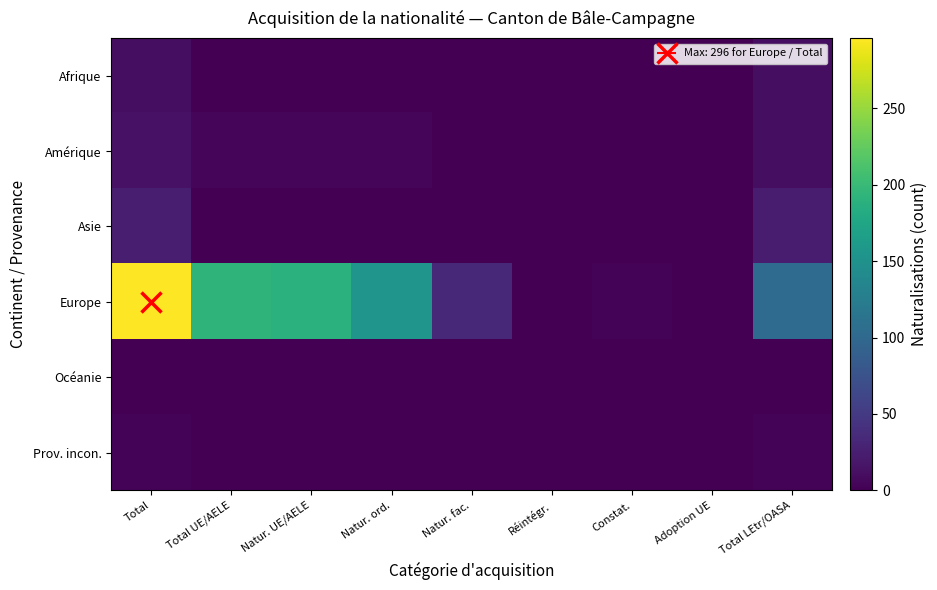

Reading left to right, extract all data points from this chart.

Afrique: Total=11	Total UE/AELE=0	Natur. UE/AELE=0	Natur. ord.=0	Natur. fac.=0	Réintégr.=0	Constat.=0	Adoption UE=0	Total LEtr/OASA=11
Amérique: Total=15	Total UE/AELE=4	Natur. UE/AELE=4	Natur. ord.=4	Natur. fac.=0	Réintégr.=0	Constat.=0	Adoption UE=0	Total LEtr/OASA=11
Asie: Total=25	Total UE/AELE=1	Natur. UE/AELE=1	Natur. ord.=1	Natur. fac.=0	Réintégr.=0	Constat.=0	Adoption UE=0	Total LEtr/OASA=24
Europe: Total=296	Total UE/AELE=193	Natur. UE/AELE=189	Natur. ord.=154	Natur. fac.=34	Réintégr.=1	Constat.=3	Adoption UE=1	Total LEtr/OASA=103
Océanie: Total=0	Total UE/AELE=0	Natur. UE/AELE=0	Natur. ord.=0	Natur. fac.=0	Réintégr.=0	Constat.=0	Adoption UE=0	Total LEtr/OASA=0
Prov. incon.: Total=3	Total UE/AELE=0	Natur. UE/AELE=0	Natur. ord.=0	Natur. fac.=0	Réintégr.=0	Constat.=0	Adoption UE=0	Total LEtr/OASA=3